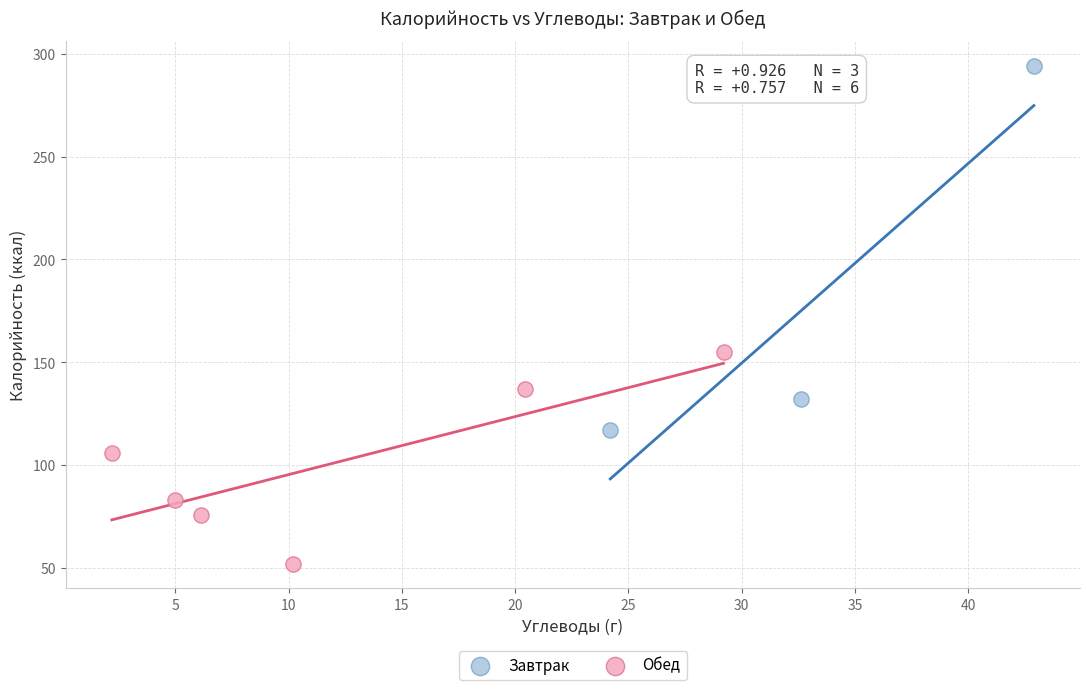

Which series contains the lowest Y value?

Обед